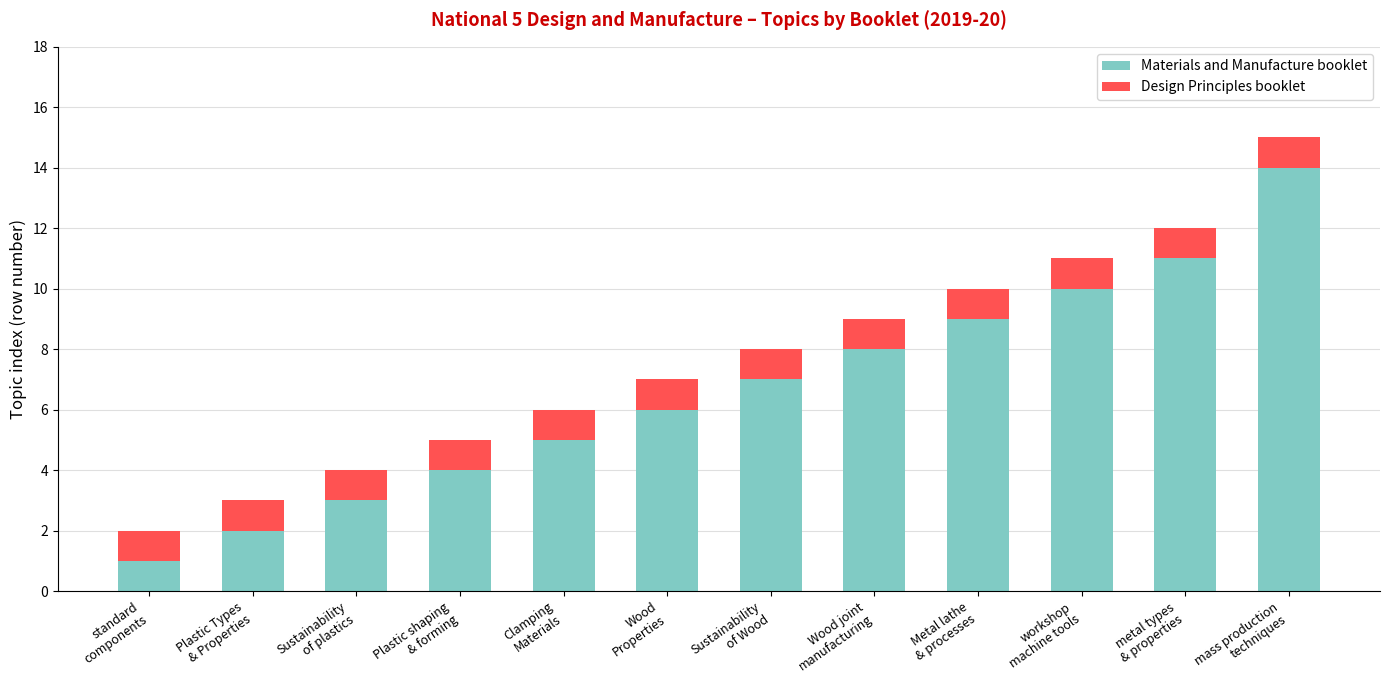

How many bars are there in total?

12